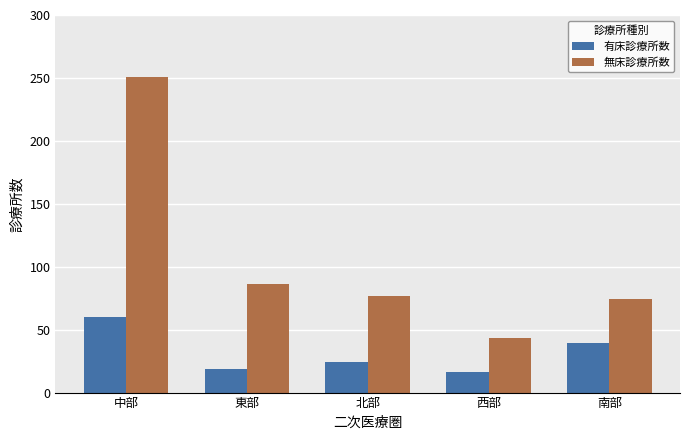

Rank the series at 中部 from lowest to highest value.

有床診療所数, 無床診療所数